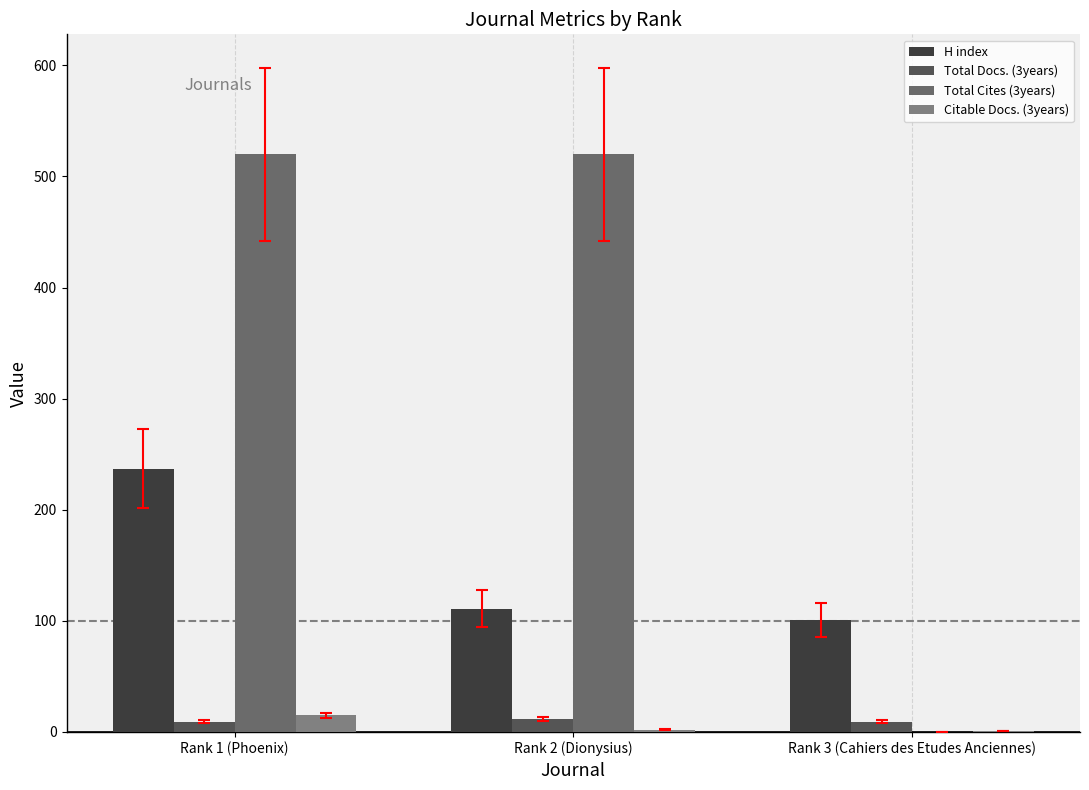

The value of Citable Docs. (3years) at Rank 3 (Cahiers des Etudes Anciennes) is 1. True or false?

True